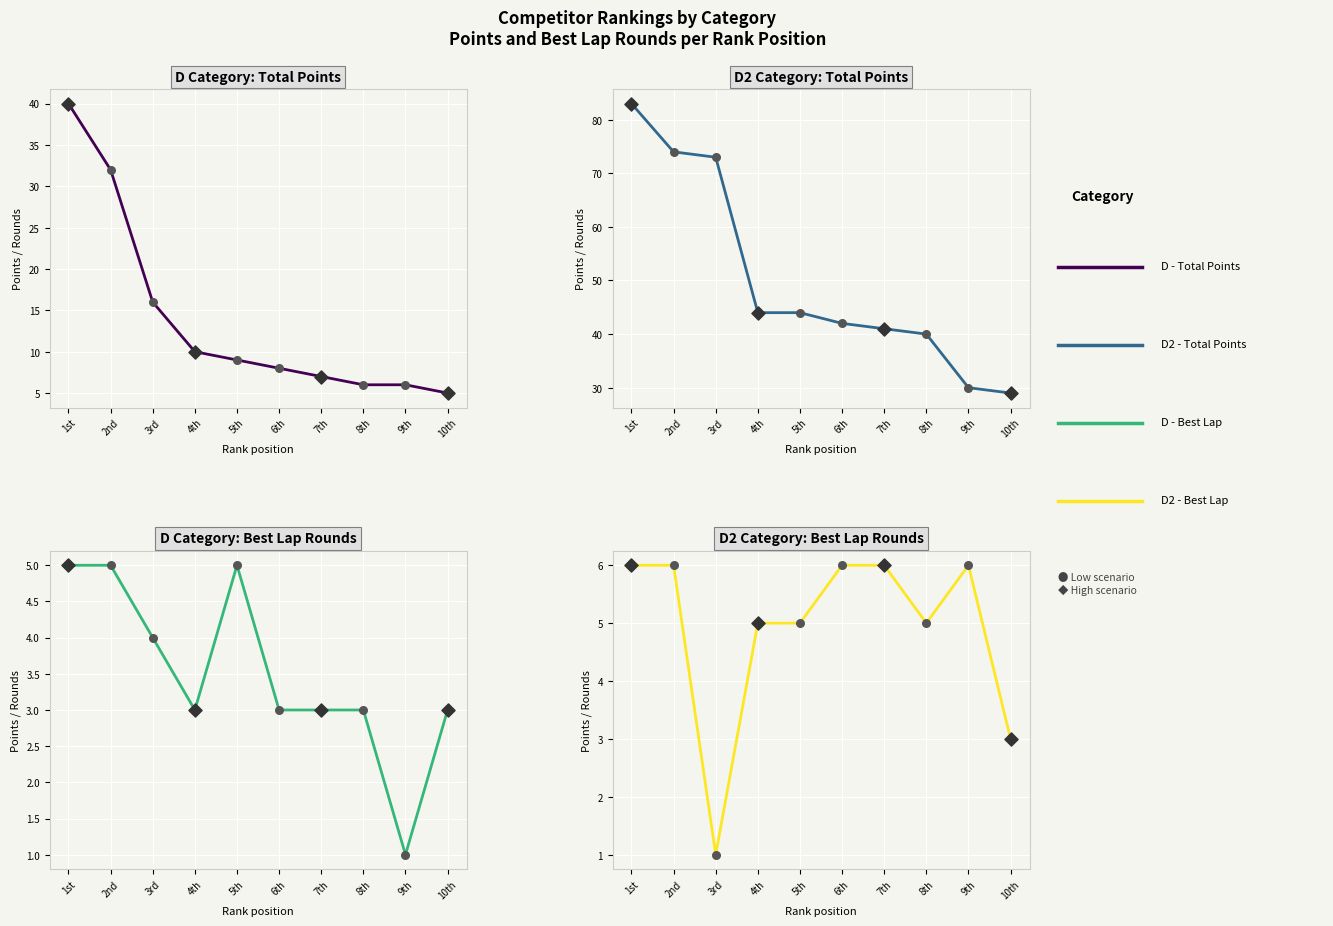

Which series has the largest total across all categories?

D2 - Total Points